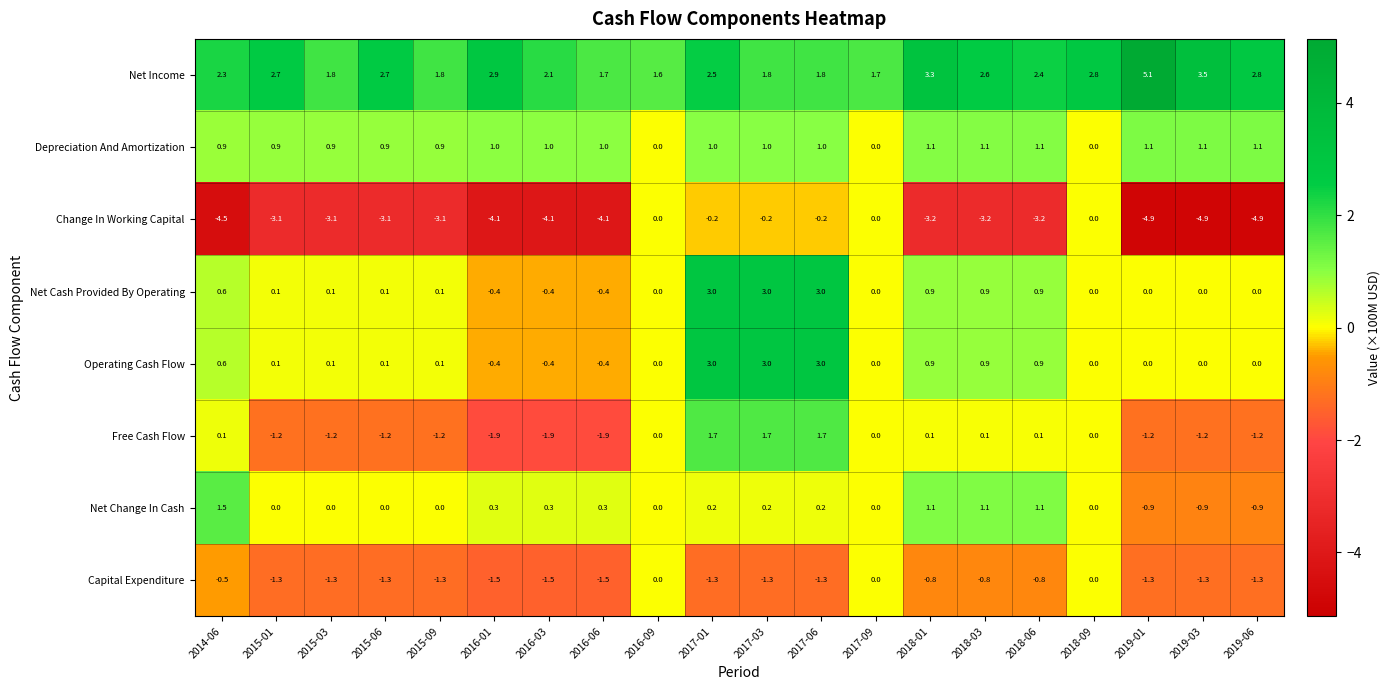

What is the smallest value displayed?

-4.9